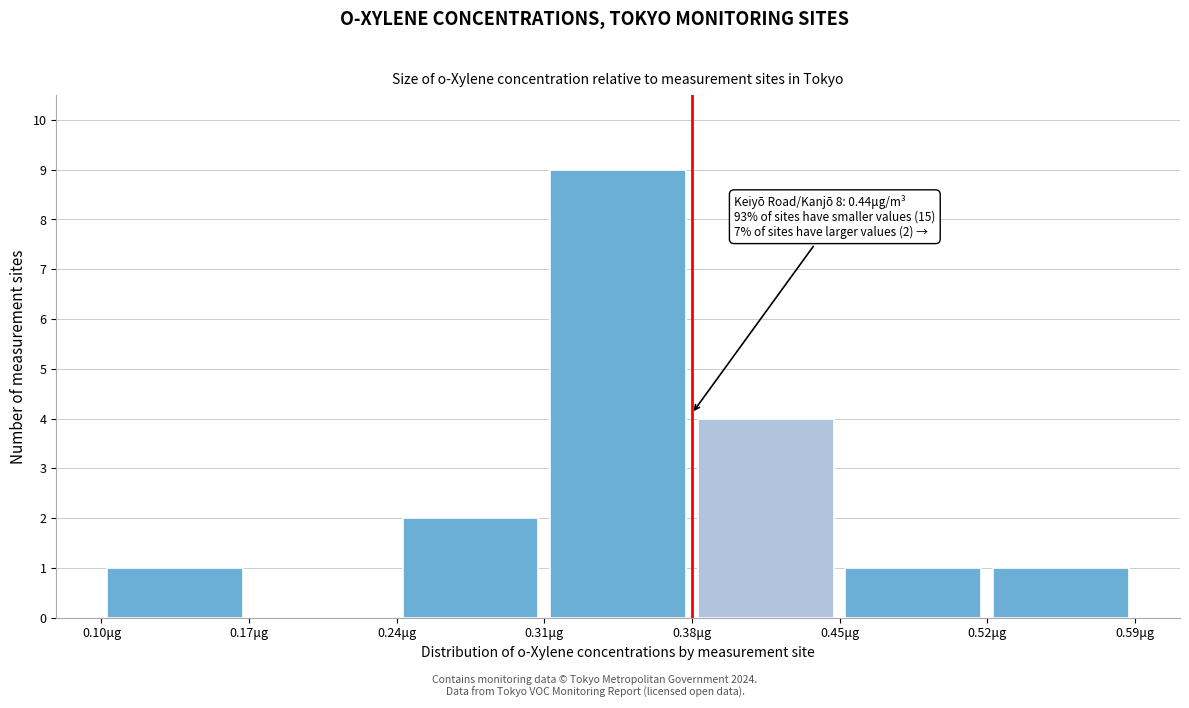

Which range on the x-axis has the tallest bar?

0.31 to 0.38